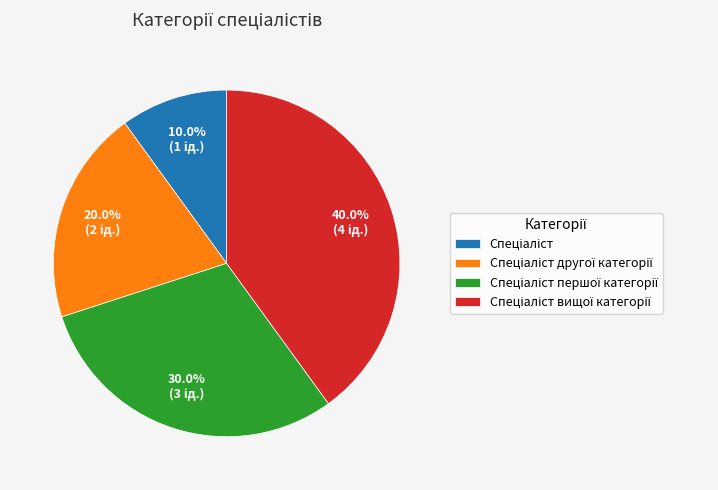

Does any single category account for the majority?

No